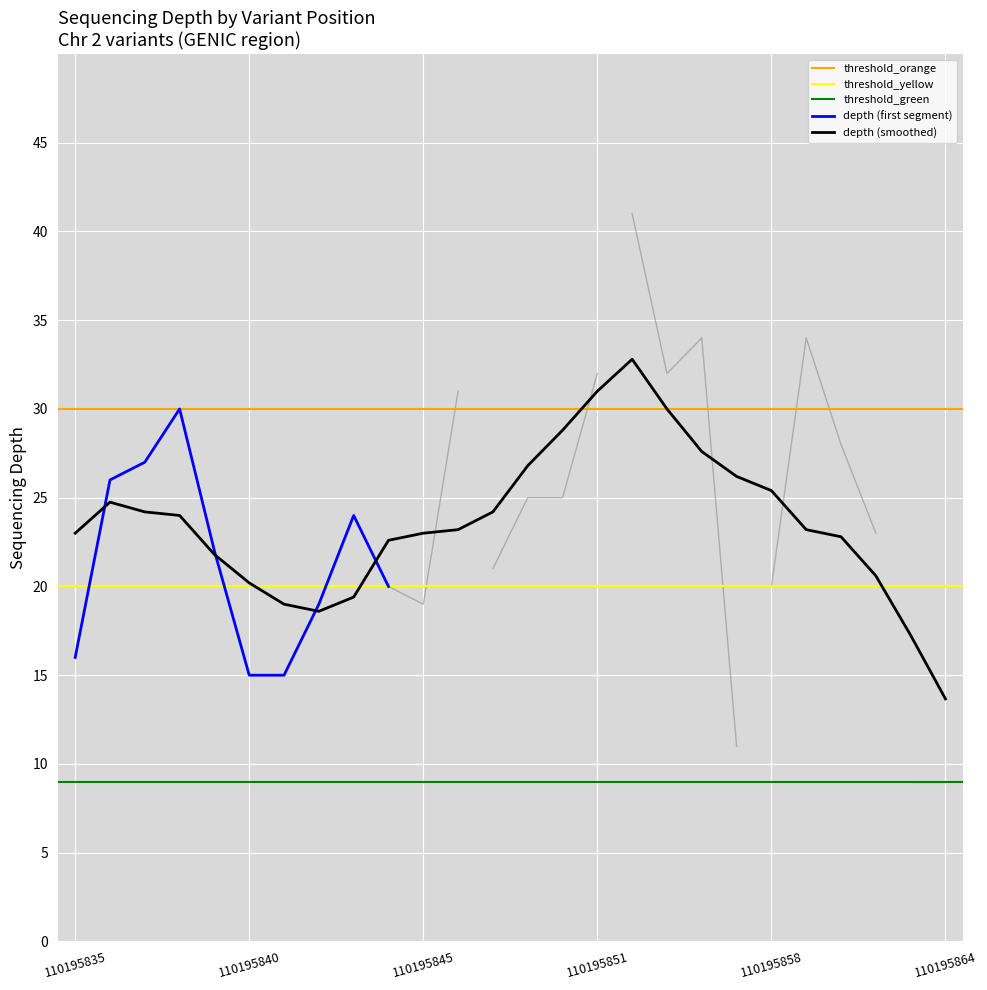

The value of depth (first segment) at 110195835 is 25. True or false?

False